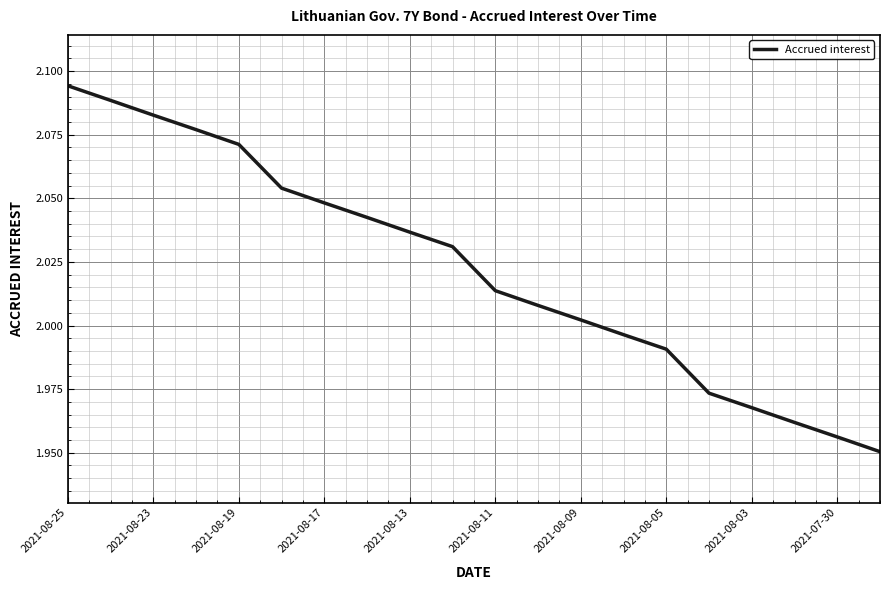

How many lines are shown in the chart?

1